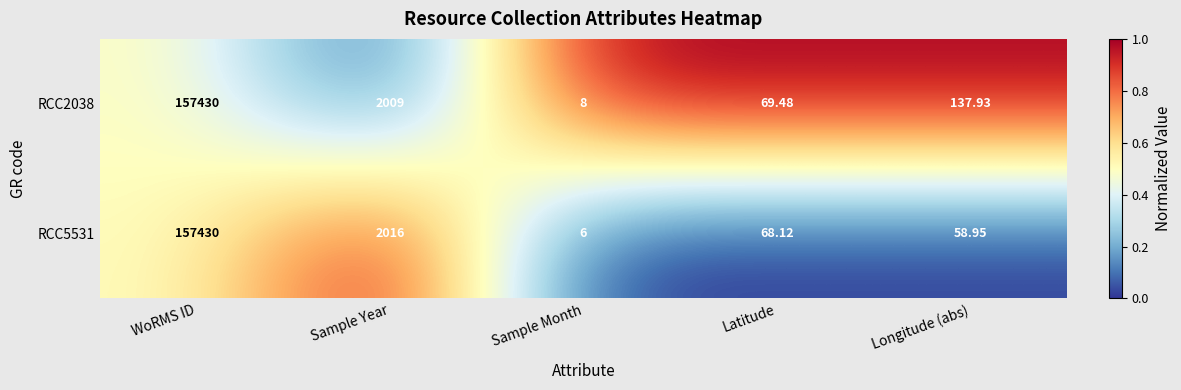

Rank the categories by RCC2038 value from highest to lowest.

WoRMS ID, Sample Year, Longitude (abs), Latitude, Sample Month